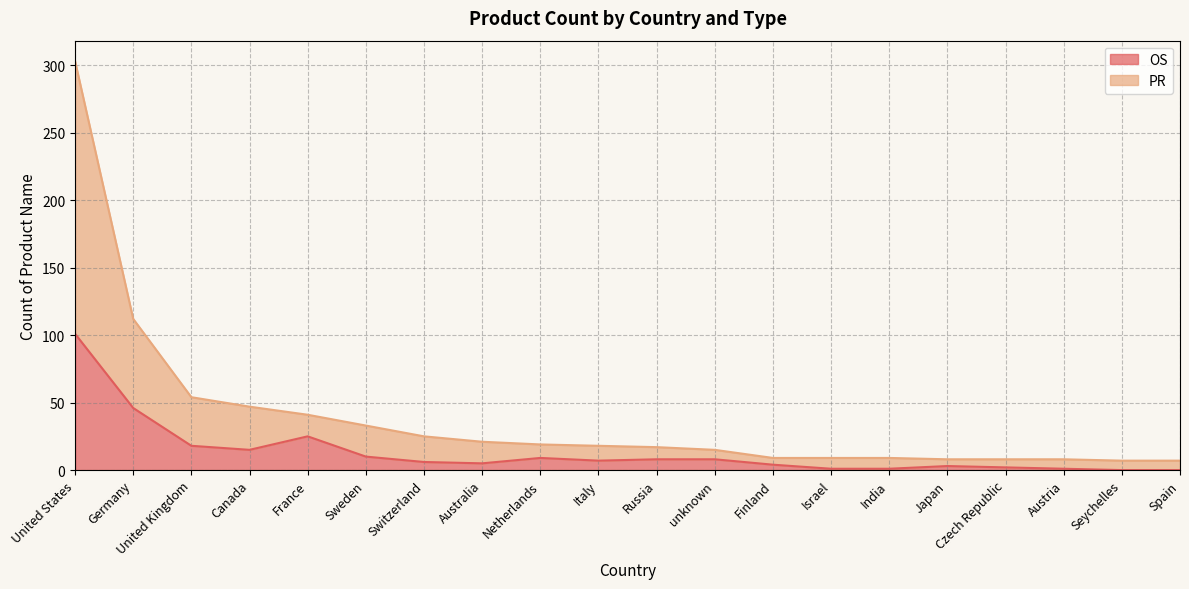

What is the lowest value of the PR series?

7